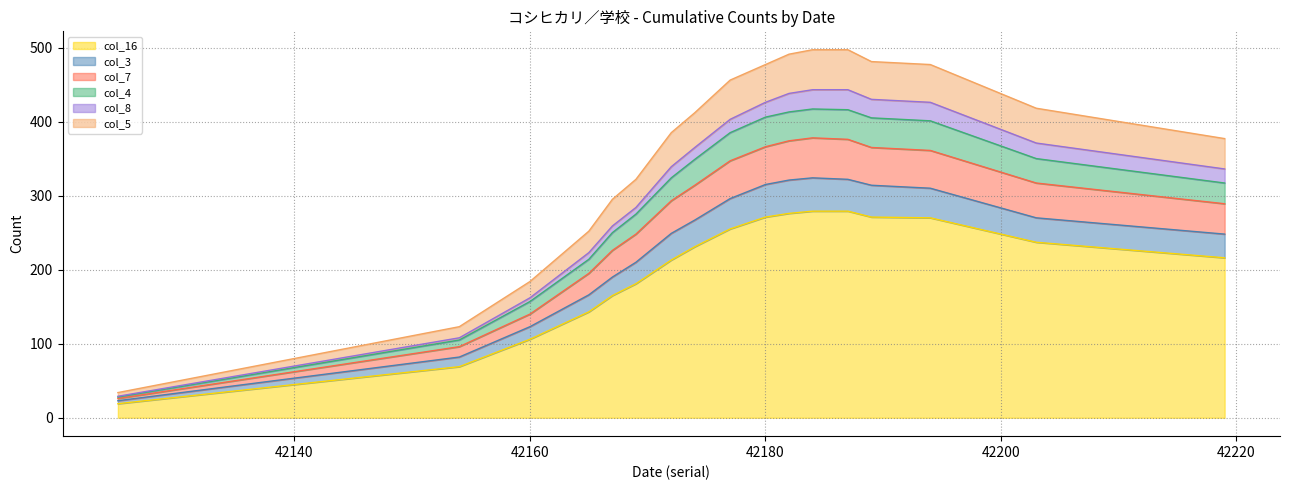

What value does the col_16 series have at 42165?

143